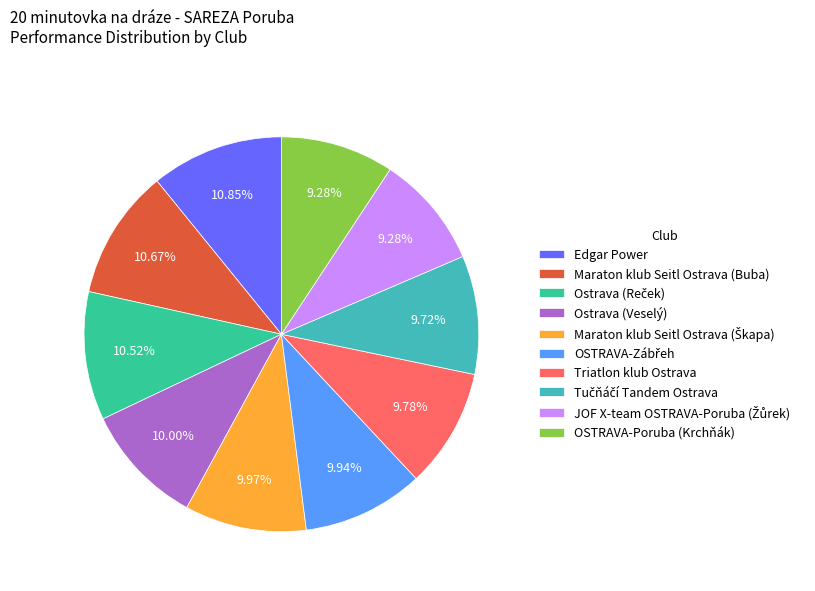

How many segments does this pie chart have?

10